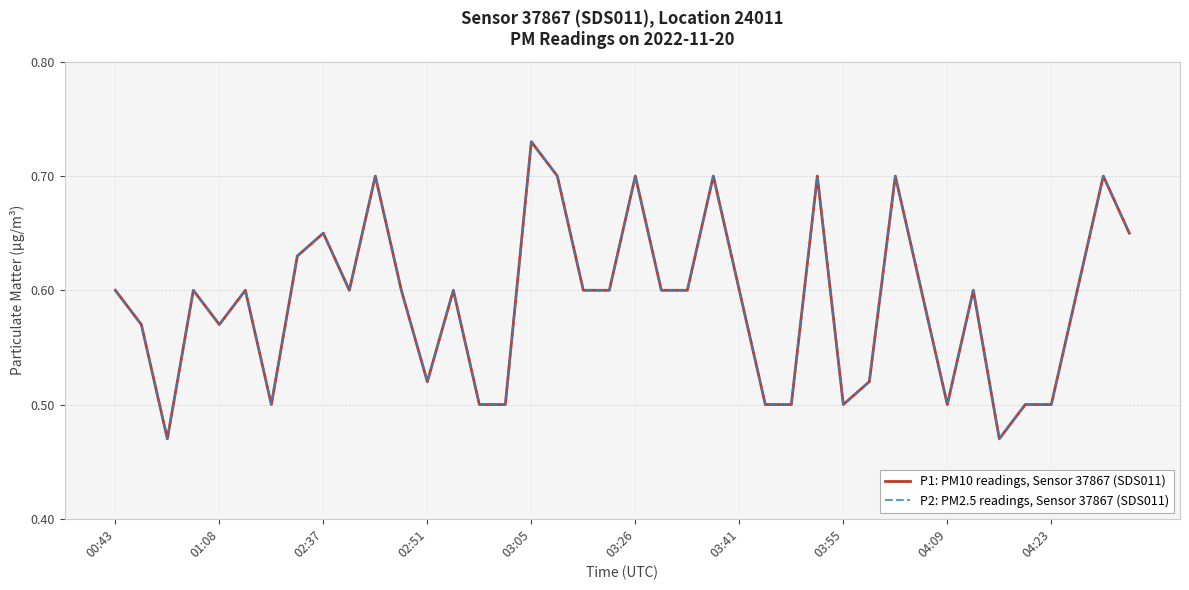

Reading left to right, transcribe all the data shown in this chart.

P1: PM10 readings, Sensor 37867 (SDS011): 0.6	0.6	0.5	0.6	0.6	0.6	0.5	0.6	0.7	0.6	0.7	0.6	0.5	0.6	0.5	0.5	0.7	0.7	0.6	0.6	0.7	0.6	0.6	0.7	0.6	0.5	0.5	0.7	0.5	0.5	0.7	0.6	0.5	0.6	0.5	0.5	0.5	0.6	0.7	0.7
P2: PM2.5 readings, Sensor 37867 (SDS011): 0.6	0.6	0.5	0.6	0.6	0.6	0.5	0.6	0.7	0.6	0.7	0.6	0.5	0.6	0.5	0.5	0.7	0.7	0.6	0.6	0.7	0.6	0.6	0.7	0.6	0.5	0.5	0.7	0.5	0.5	0.7	0.6	0.5	0.6	0.5	0.5	0.5	0.6	0.7	0.7